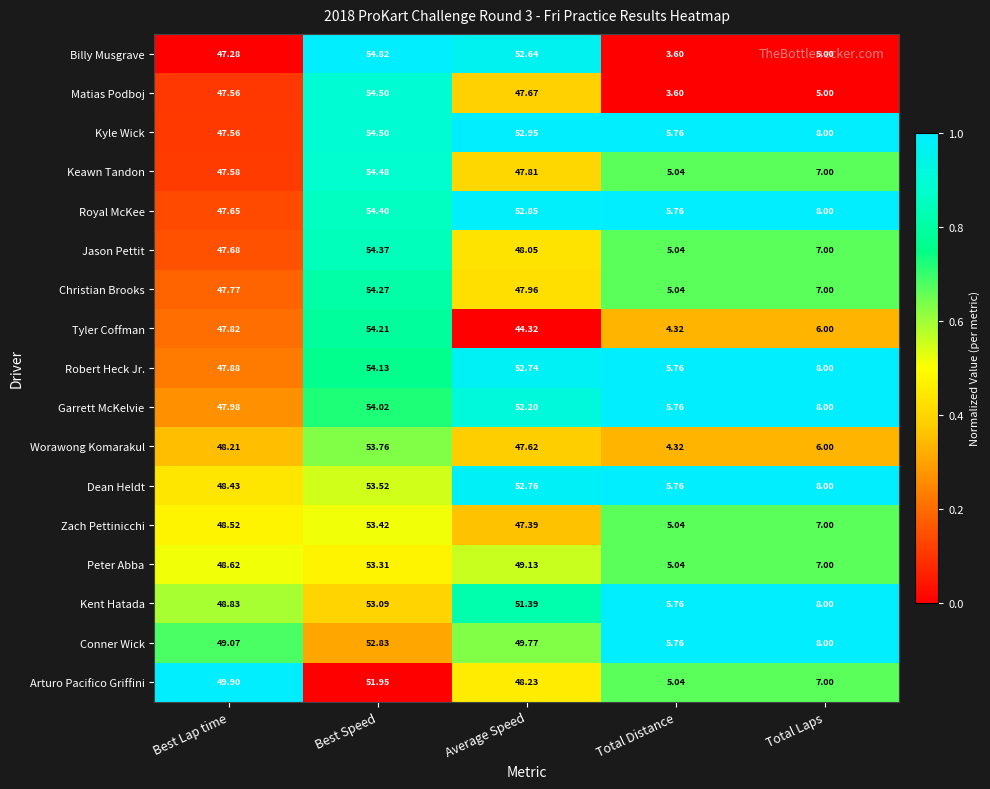

Which series has the largest range (max minus min)?

Billy Musgrave